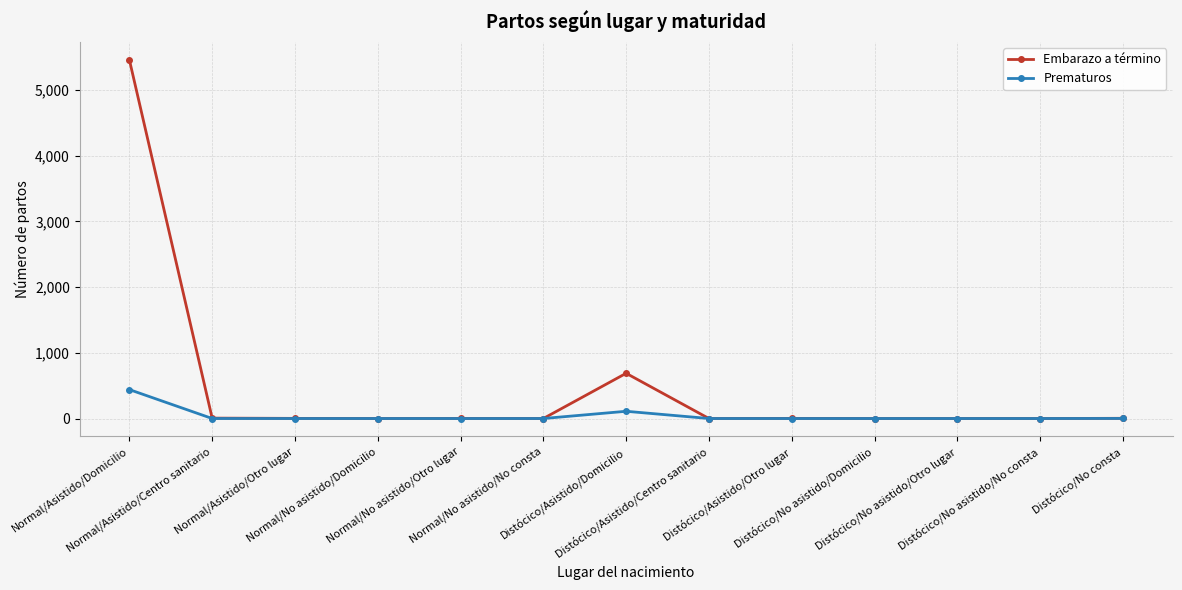

What is the maximum value for Prematuros?

440